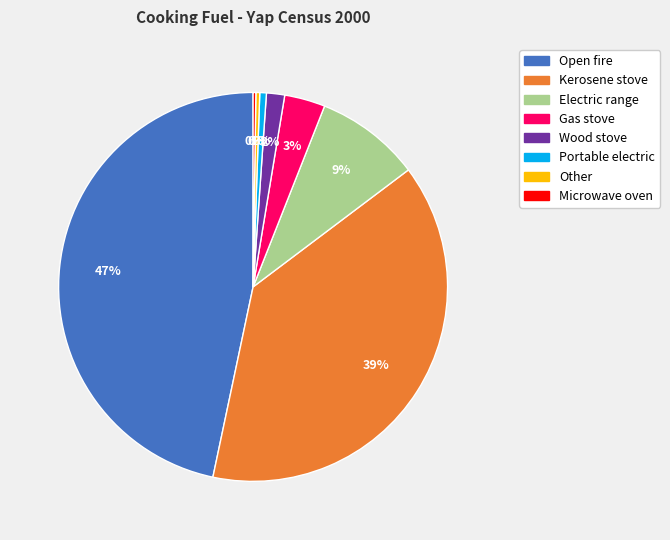

Which category has the biggest portion of the pie?

Open fire